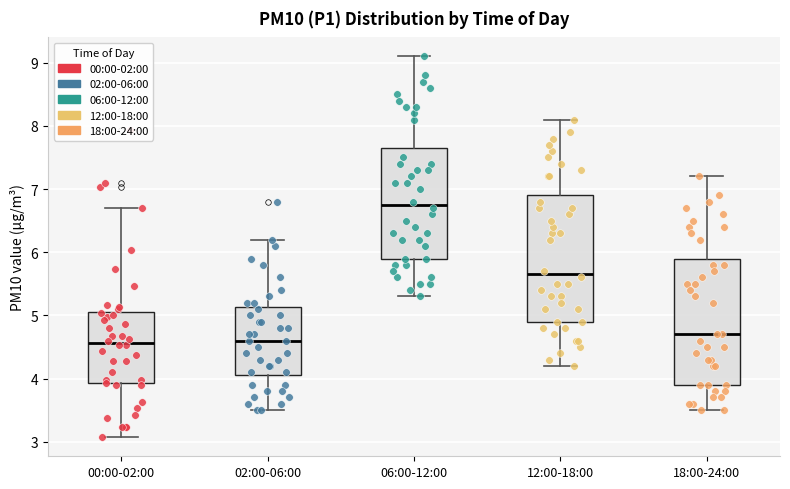

Where is the lower edge of the box for 00:00-02:00 on the y-axis? The values are not printed on the chart, so give them approximately, as read against the axis.

3.9